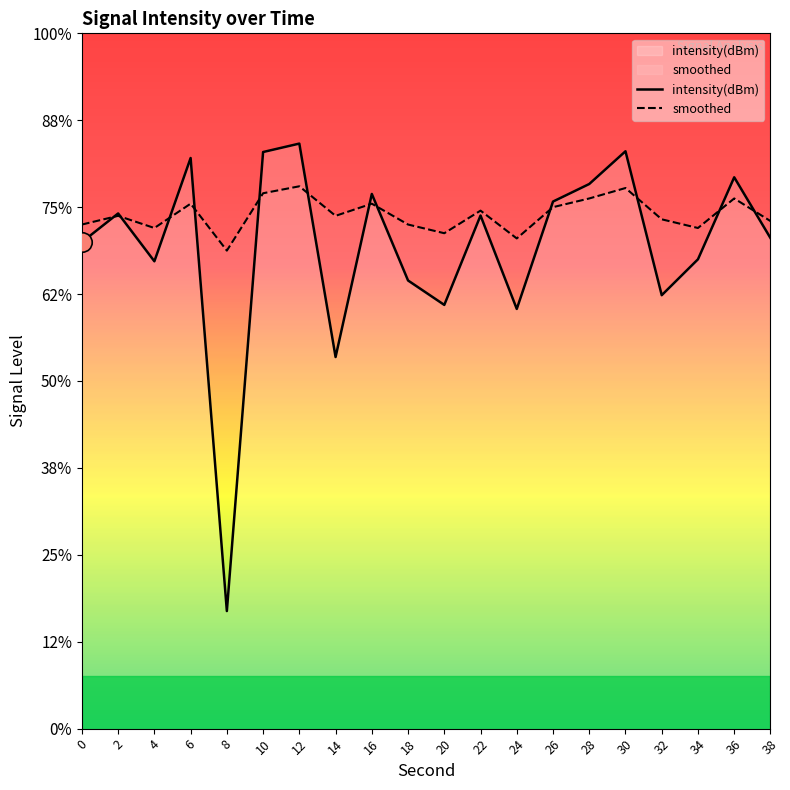

Where do smoothed and intensity(dBm) first cross each other?

0 and 2